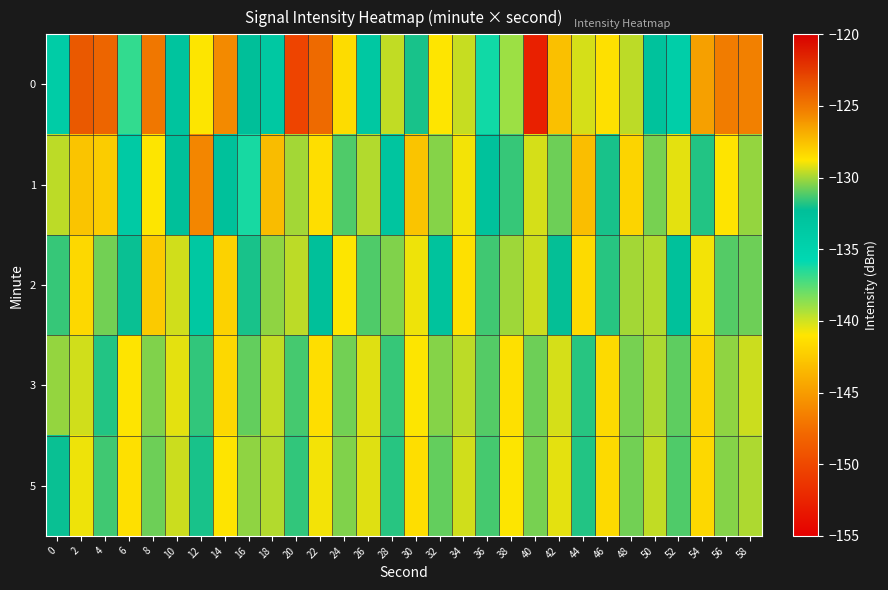

What is the maximum value shown in the chart?

-123.7